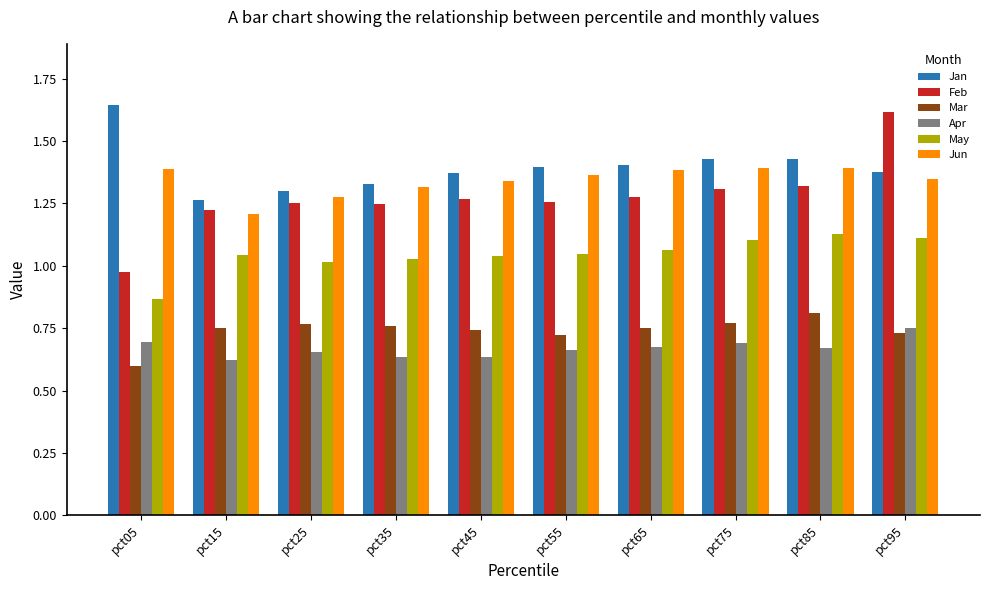

Count the Mar values in the range 0 to 1.

10